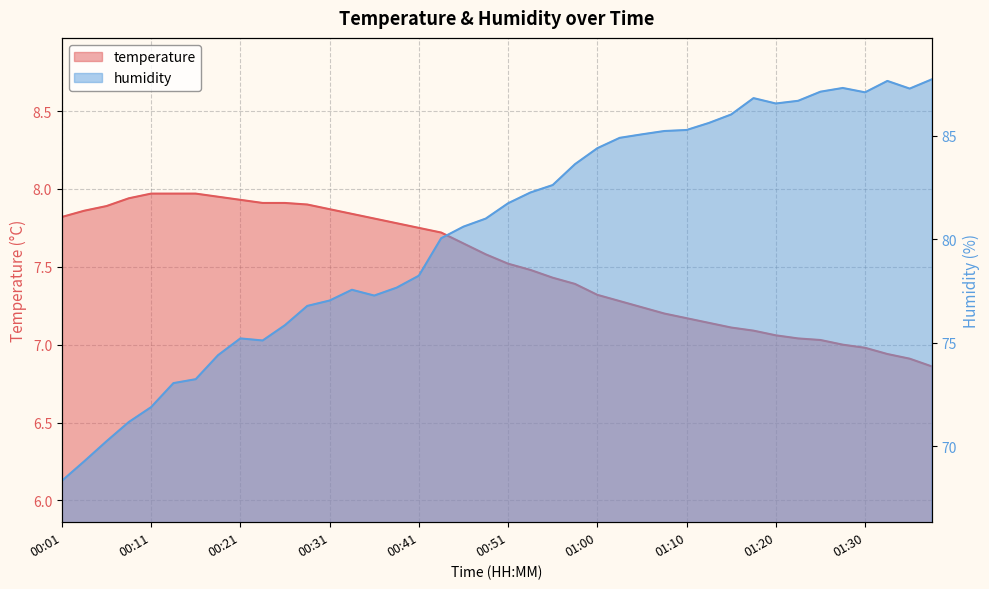

Reading left to right, transcribe all the data shown in this chart.

temperature: 00:01=7.8	00:04=7.9	00:06=7.9	00:09=7.9	00:11=8.0	00:14=8.0	00:16=8.0	00:18=8.0	00:21=7.9	00:23=7.9	00:26=7.9	00:28=7.9	00:31=7.9	00:33=7.8	00:36=7.8	00:38=7.8	00:41=7.8	00:43=7.7	00:46=7.7	00:48=7.6	00:51=7.5	00:53=7.5	00:56=7.4	00:58=7.4	01:00=7.3	01:03=7.3	01:05=7.2	01:08=7.2	01:10=7.2	01:13=7.1	01:15=7.1	01:18=7.1	01:20=7.1	01:23=7.0	01:25=7.0	01:28=7.0	01:30=7.0	01:33=6.9	01:35=6.9	01:37=6.9
humidity: 00:01=68.3	00:04=69.3	00:06=70.2	00:09=71.2	00:11=71.9	00:14=73.0	00:16=73.2	00:18=74.4	00:21=75.2	00:23=75.1	00:26=75.8	00:28=76.8	00:31=77.0	00:33=77.5	00:36=77.3	00:38=77.7	00:41=78.2	00:43=80.0	00:46=80.6	00:48=81.0	00:51=81.7	00:53=82.2	00:56=82.6	00:58=83.6	01:00=84.4	01:03=84.9	01:05=85.1	01:08=85.2	01:10=85.3	01:13=85.6	01:15=86.0	01:18=86.8	01:20=86.5	01:23=86.7	01:25=87.1	01:28=87.3	01:30=87.1	01:33=87.6	01:35=87.3	01:37=87.7